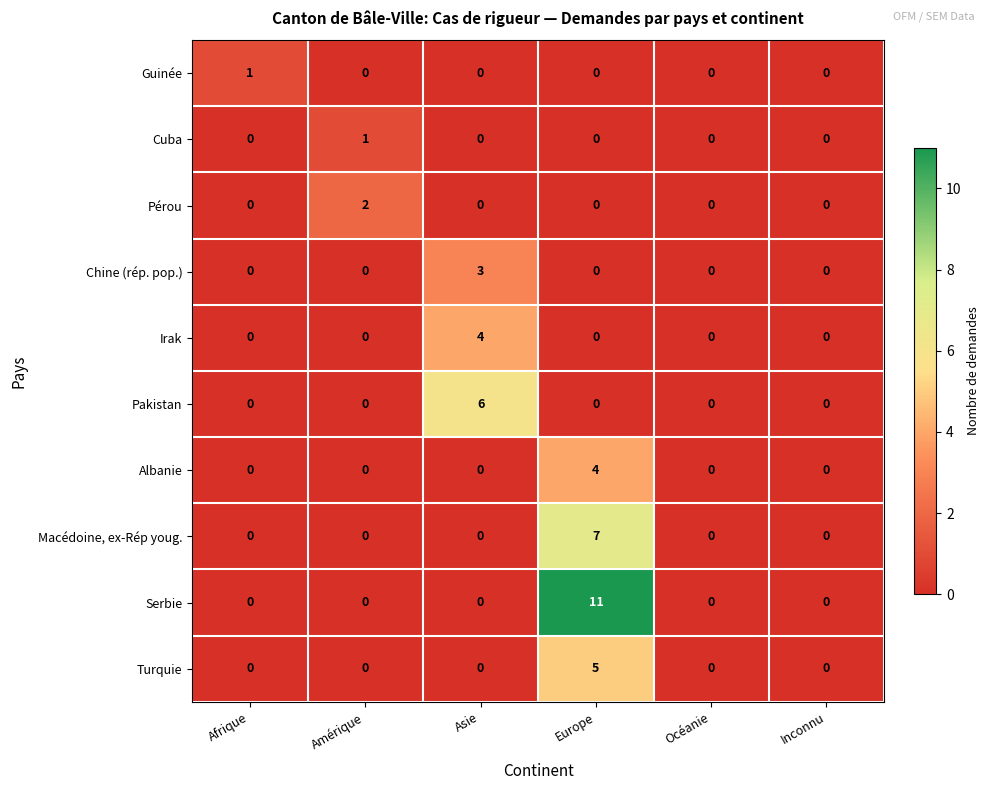

What is the spread (max minus min) of values at Asie?

6